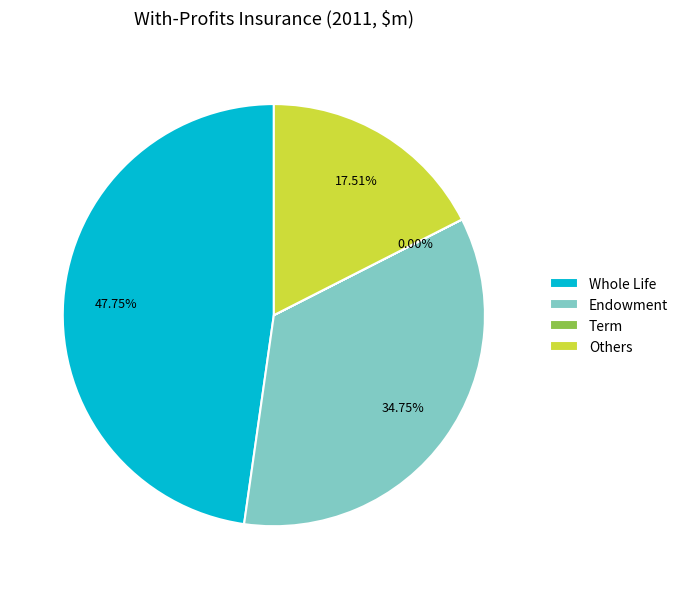

Does any single category account for the majority?

No